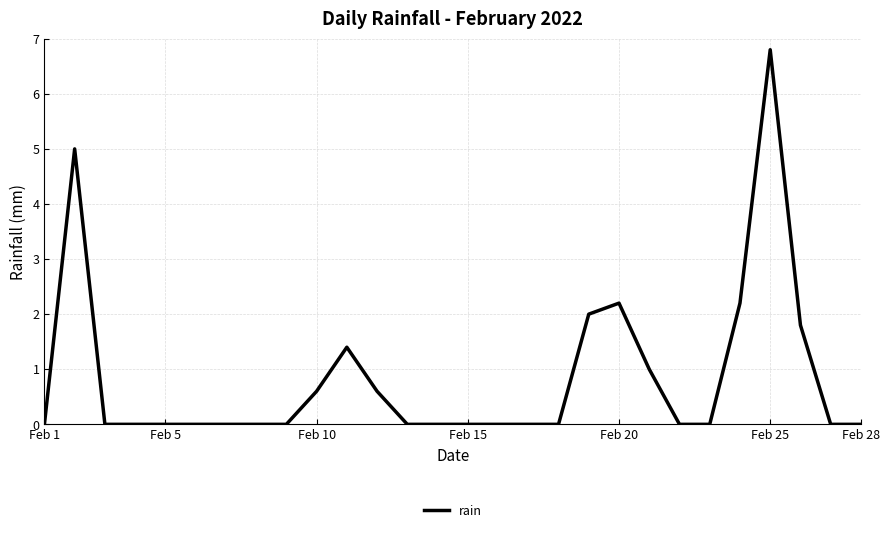

What is the average value?

0.8